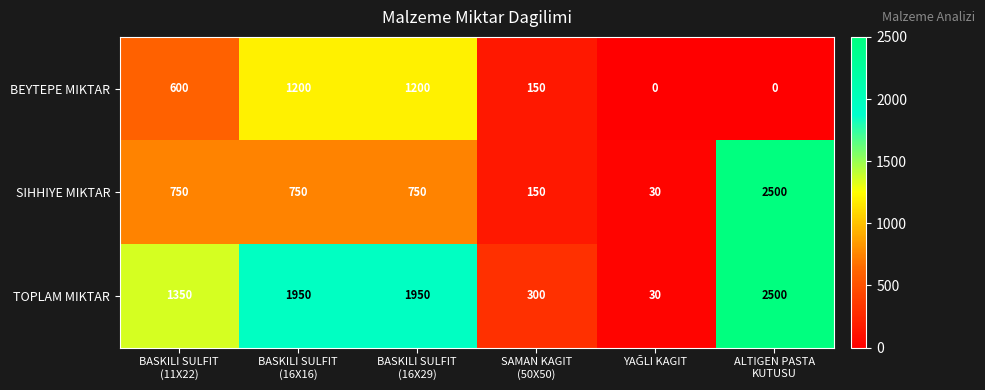

How many series are shown in this chart?

3